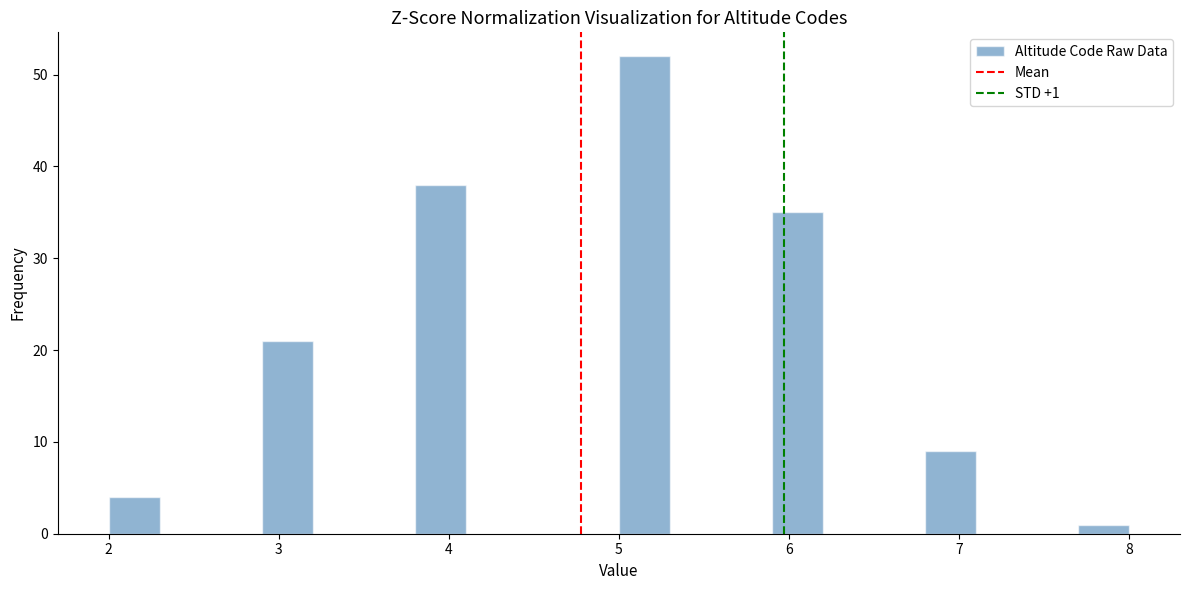

Read against the x-axis, roughly where is the centre of the tallest bar?

5.2